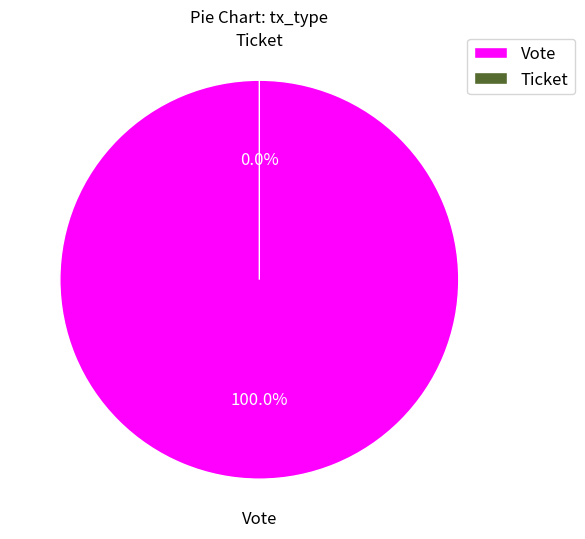

Does any single category account for the majority?

Yes